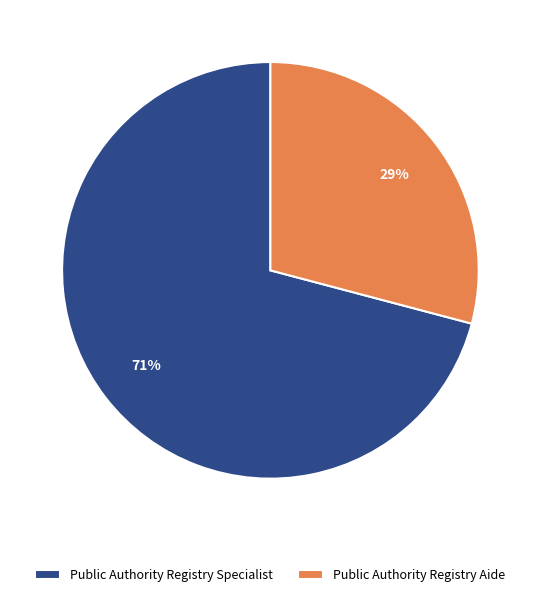

To the nearest percent, what portion does Public Authority Registry Specialist represent?

71%